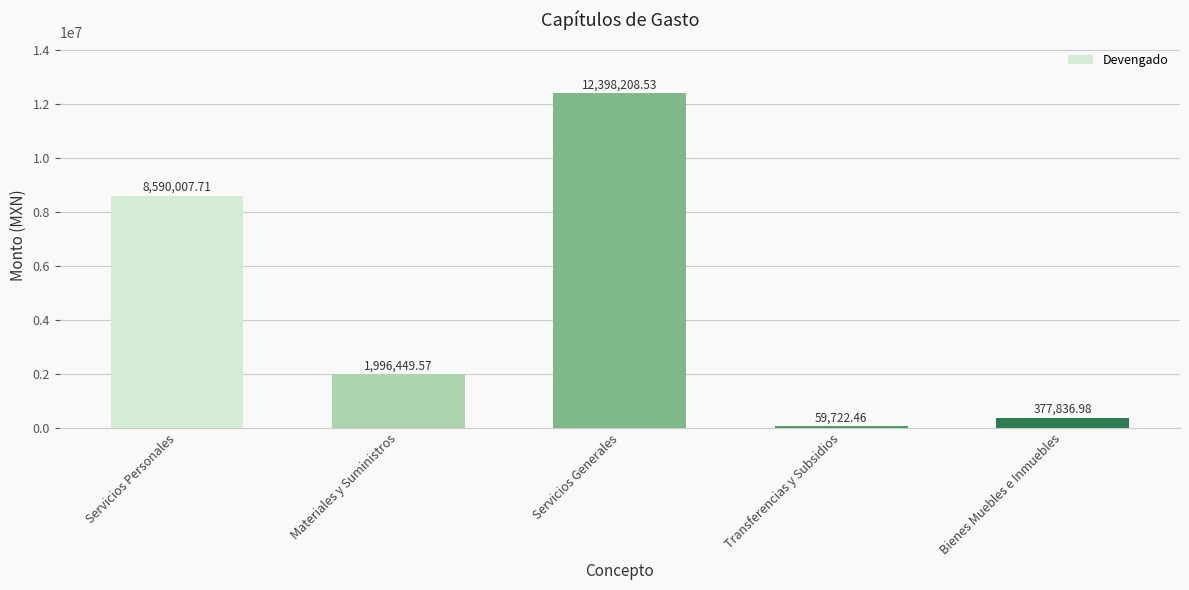

Reading left to right, extract all data points from this chart.

Servicios Personales=8590007.7	Materiales y Suministros=1996449.6	Servicios Generales=12398208.5	Transferencias y Subsidios=59722.5	Bienes Muebles e Inmuebles=377837.0